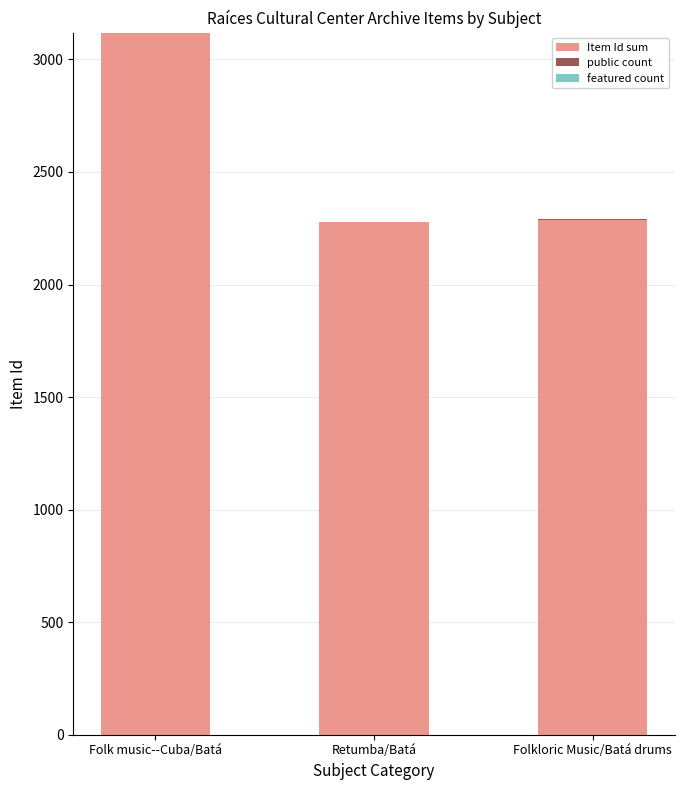

At which label is Item Id sum closest to 2697?

Folkloric Music/Batá drums